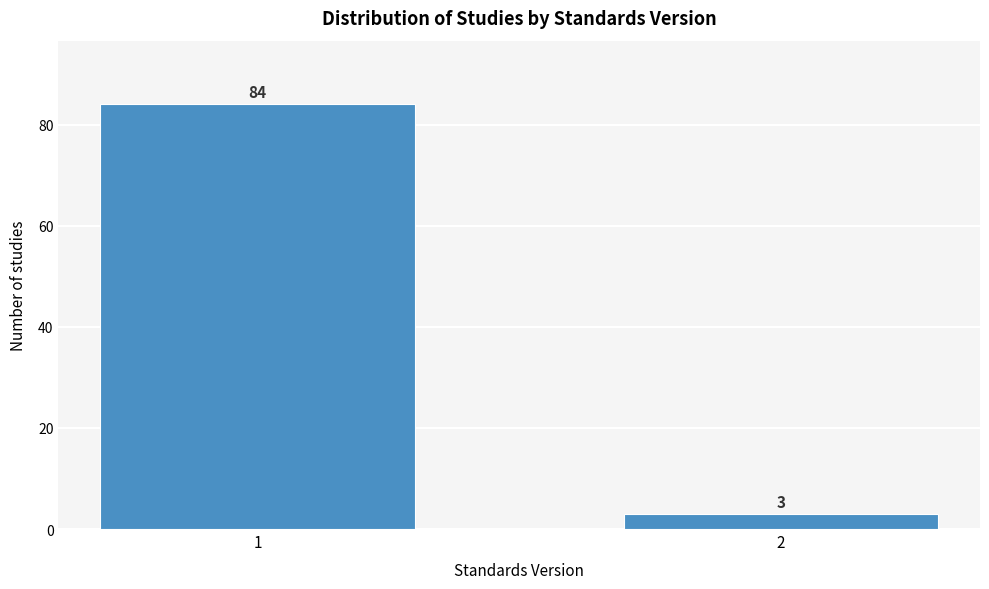

Reading left to right, extract all data points from this chart.

1=84	2=3